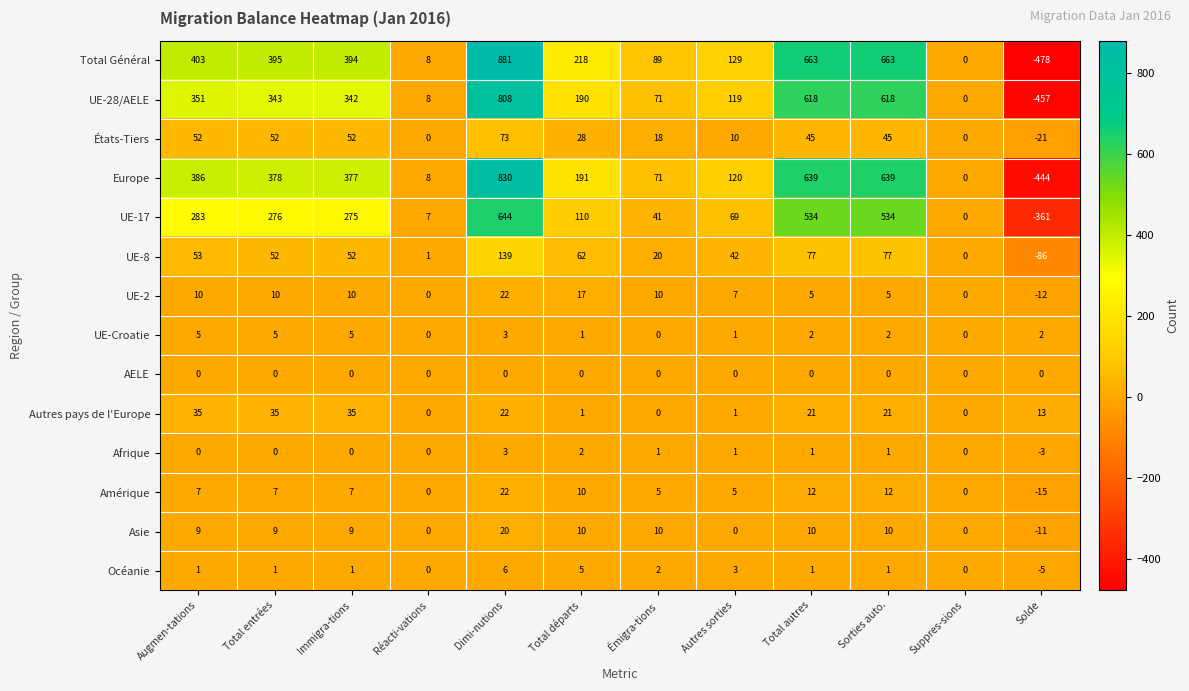

What is the difference between the second highest and second lowest values in the Océanie series?

5